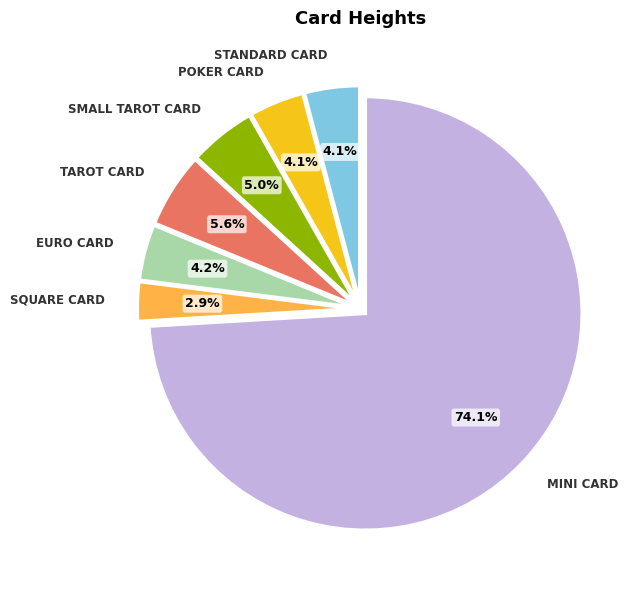

To the nearest percent, what is the difference between the largest and smallest slice percentages?

71%